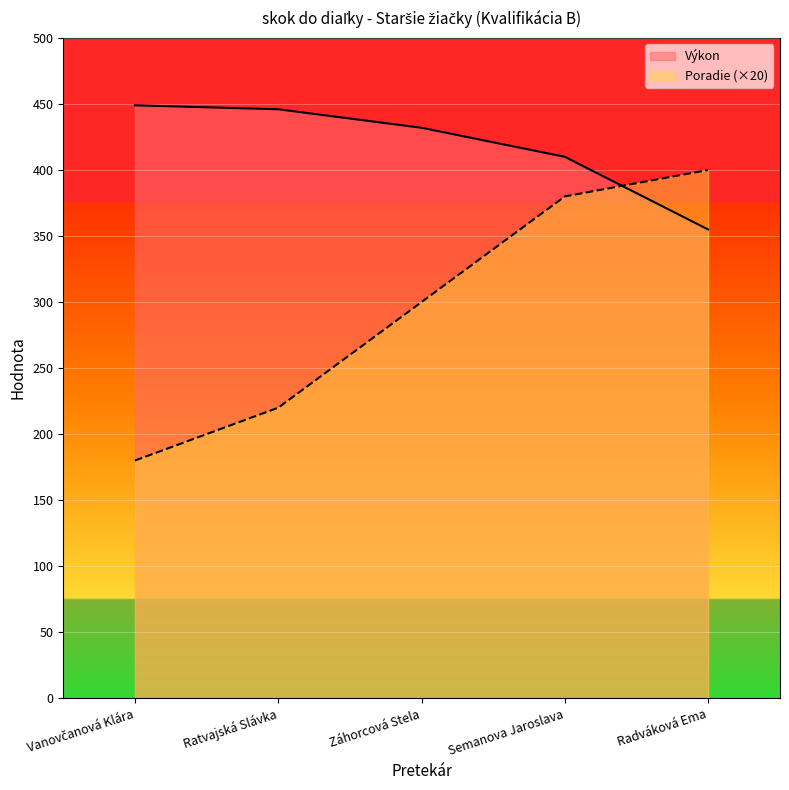

Is it true that Výkon equals 598 at Vanovčanová Klára?

False